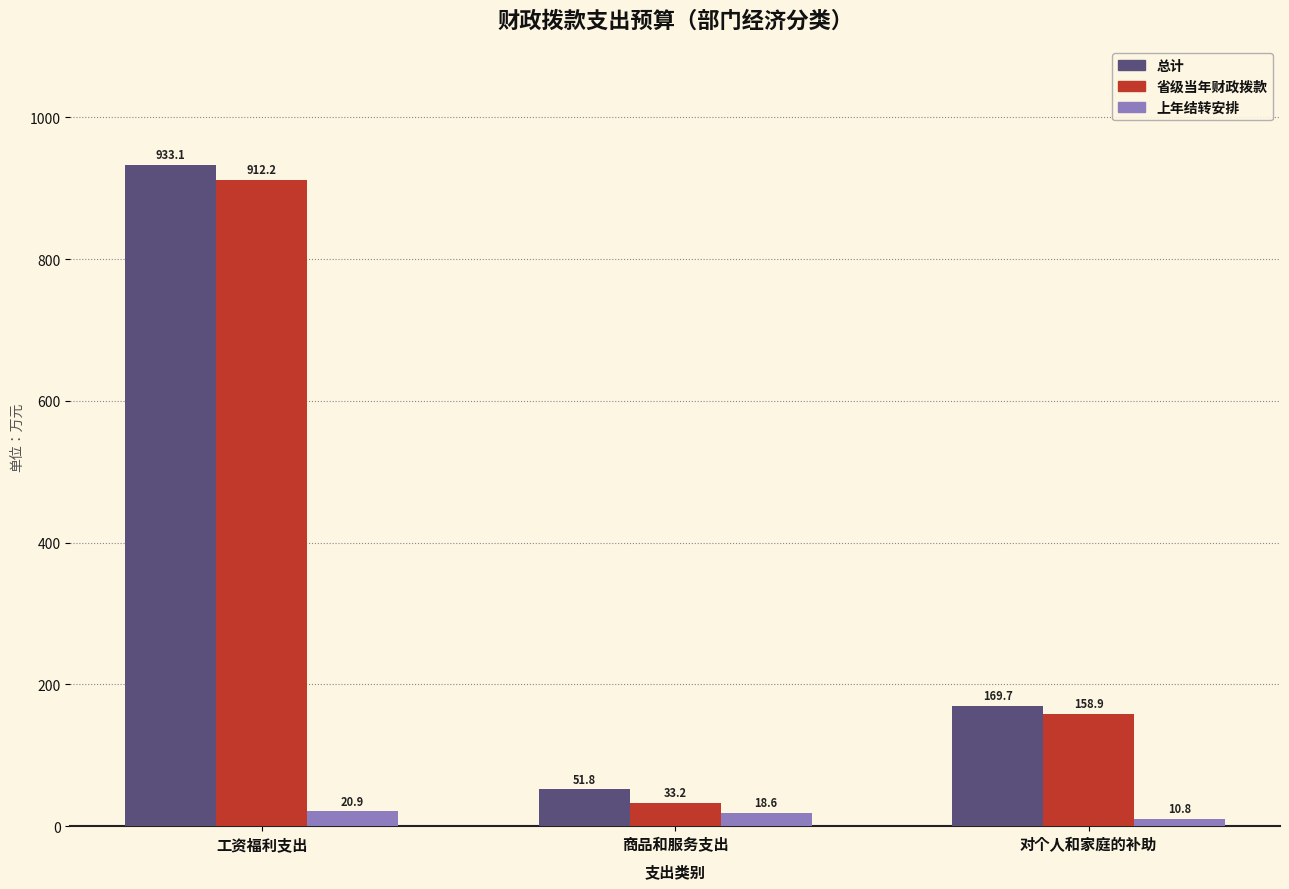

Which series has the largest range (max minus min)?

总计